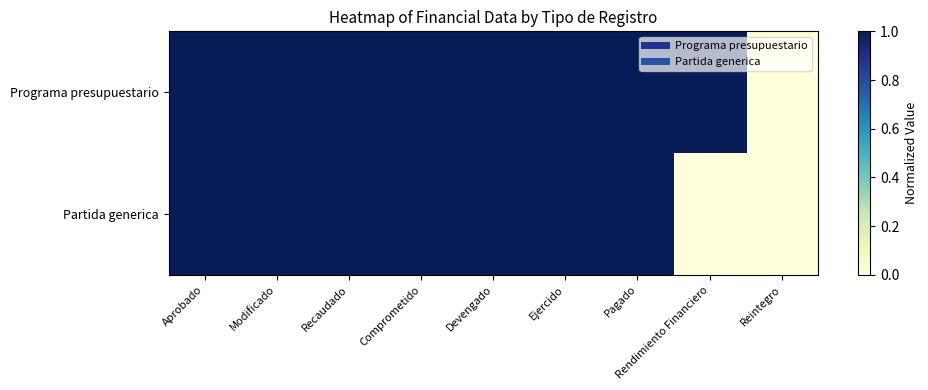

Which series has the largest total across all categories?

Programa presupuestario